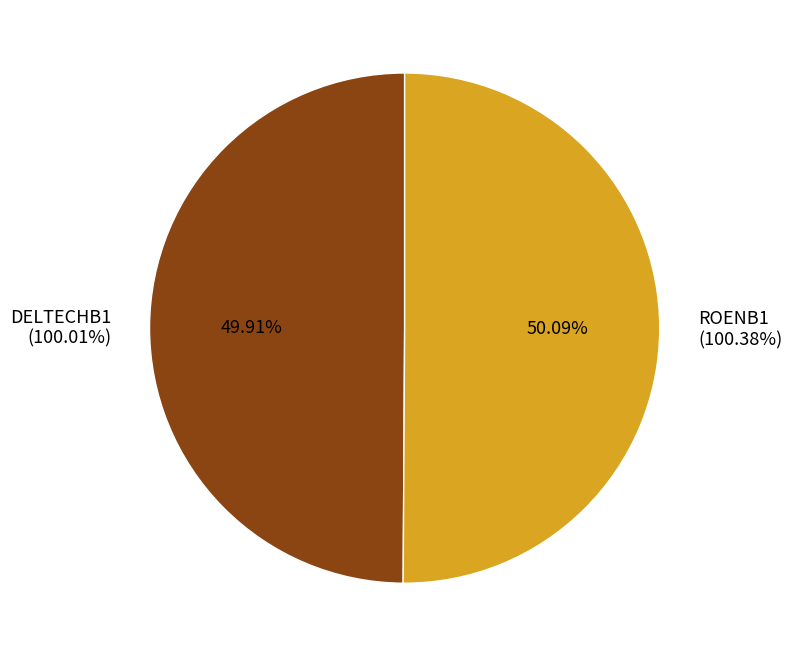

What is the change in value from DELTECHB1 to ROENB1?

+0.4